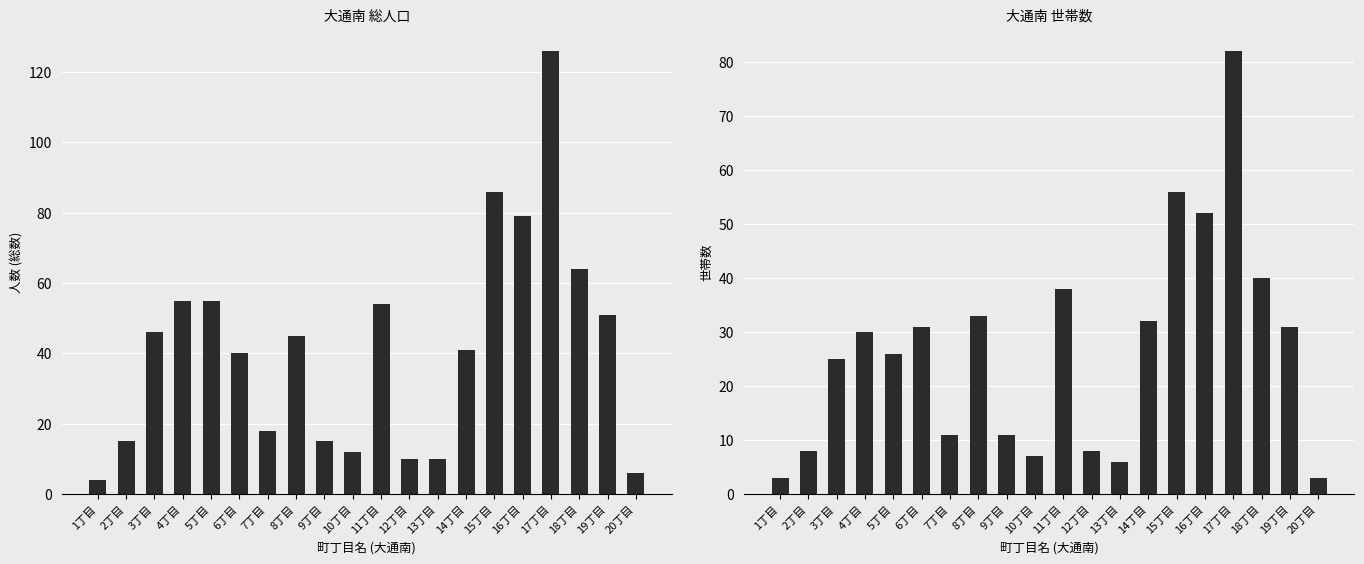

Reading left to right, what are all the values shown in this chart?

総数: 4	15	46	55	55	40	18	45	15	12	54	10	10	41	86	79	126	64	51	6
世帯数: 3	8	25	30	26	31	11	33	11	7	38	8	6	32	56	52	82	40	31	3